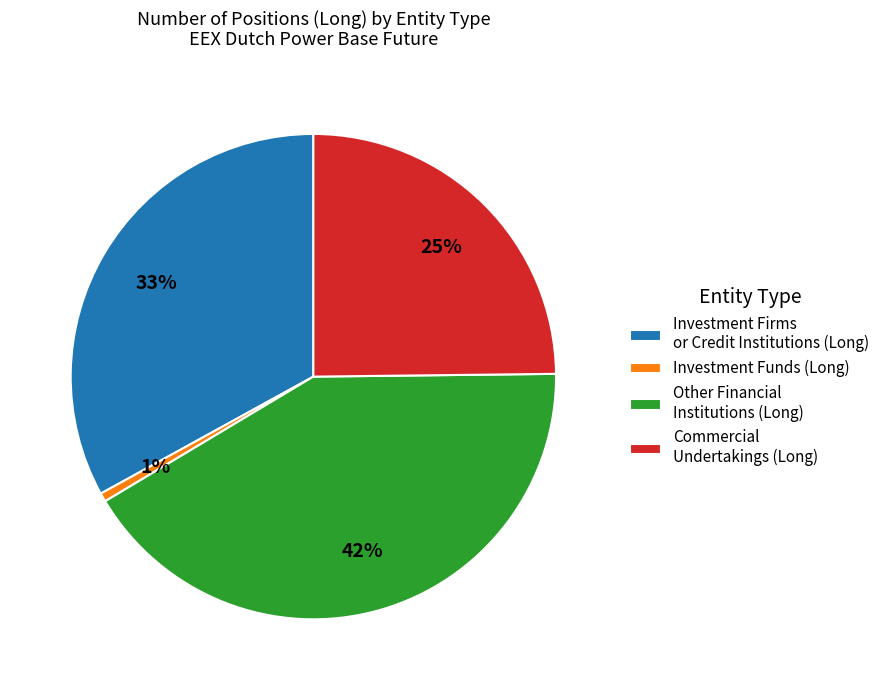

Do Other Financial Institutions (Long) and Investment Funds (Long) together represent more than half of the pie?

No